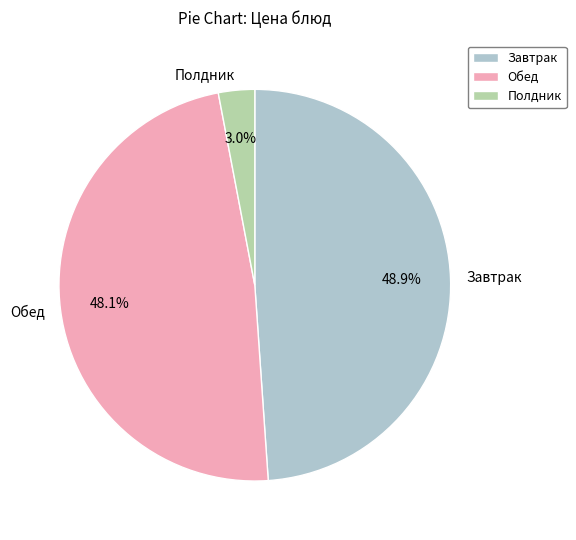

Between Обед and Завтрак, which is larger?

Завтрак